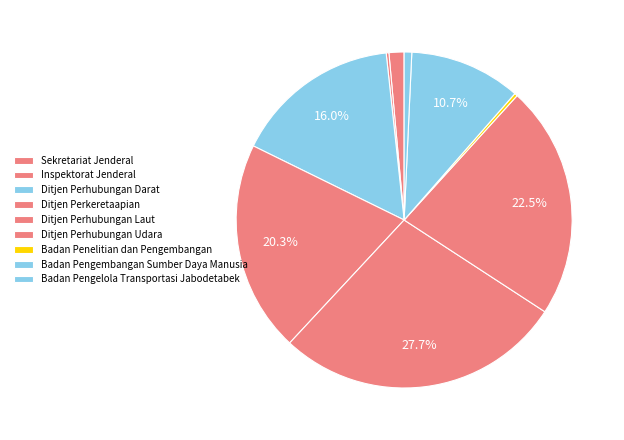

To the nearest percent, what percentage of the pie is Ditjen Perhubungan Laut?

28%